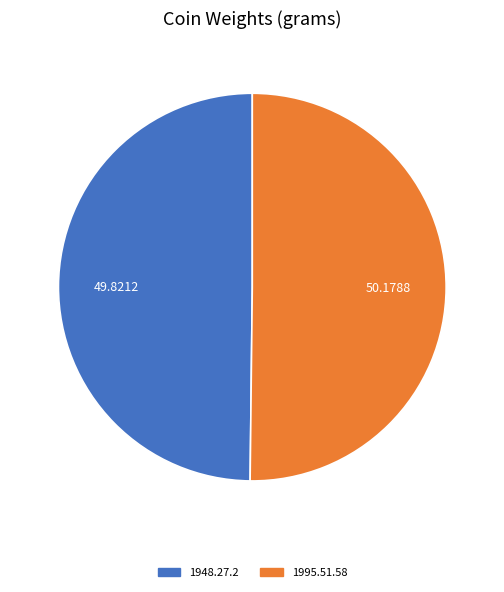

How many slices are in this pie chart?

2